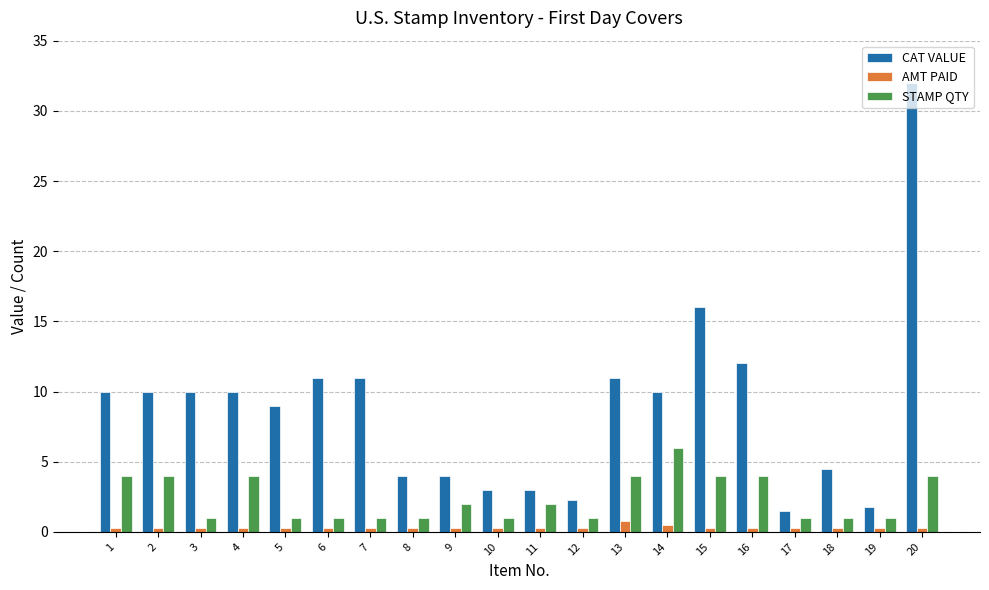

Which series has the largest range (max minus min)?

CAT VALUE